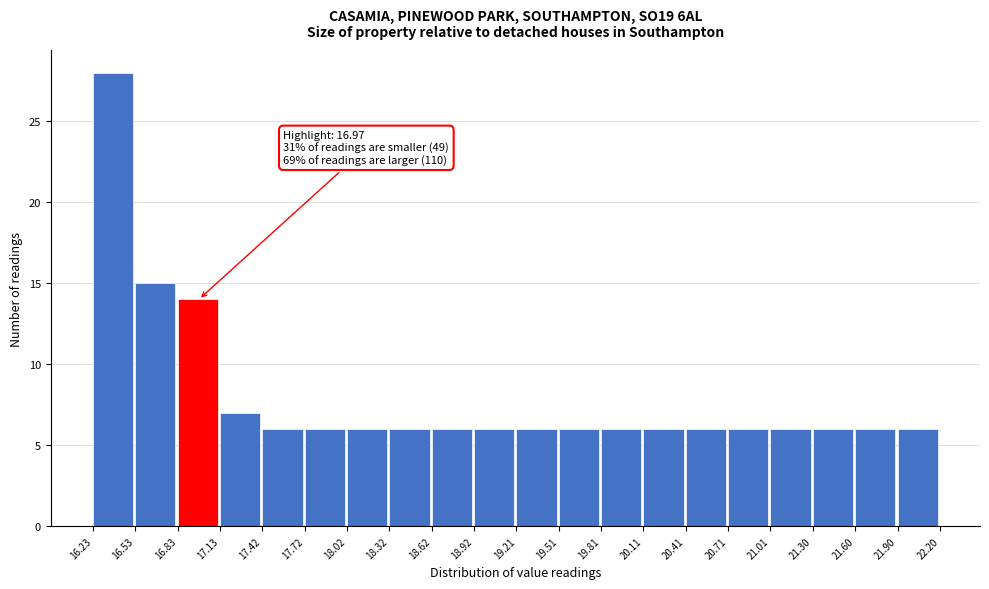

Over which range of the x-axis is the bar tallest?

16.23 to 16.53